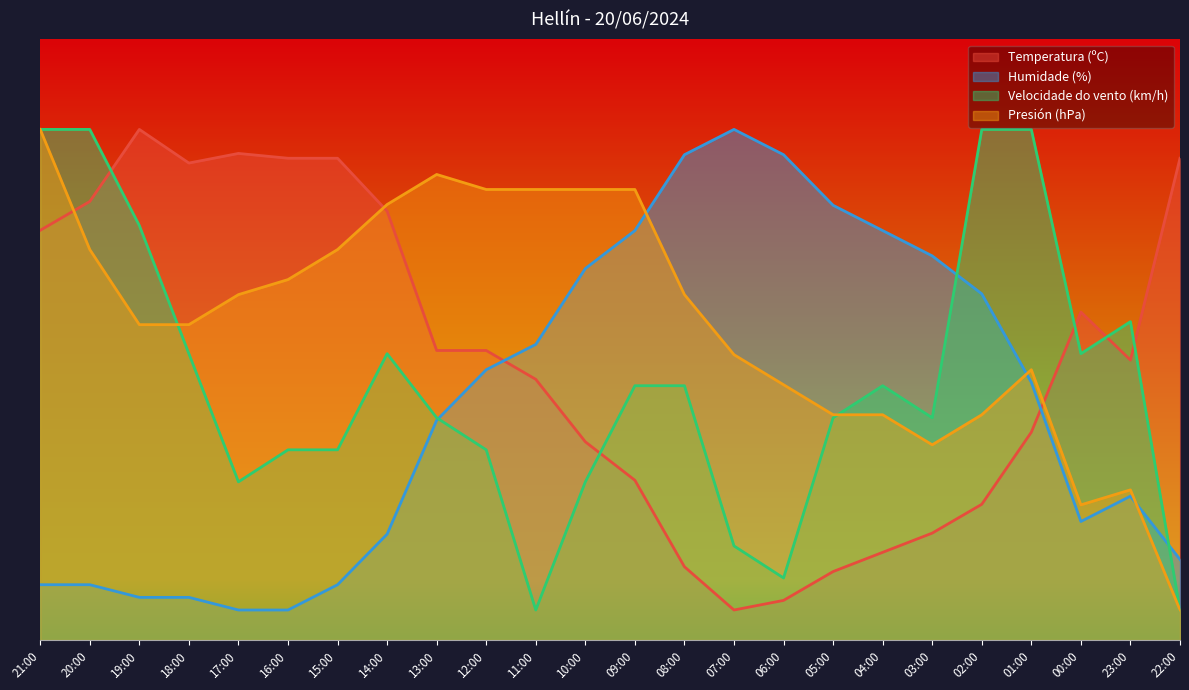

What is the difference between the Humidade (%) values at 00:00 and 10:00?

42.1